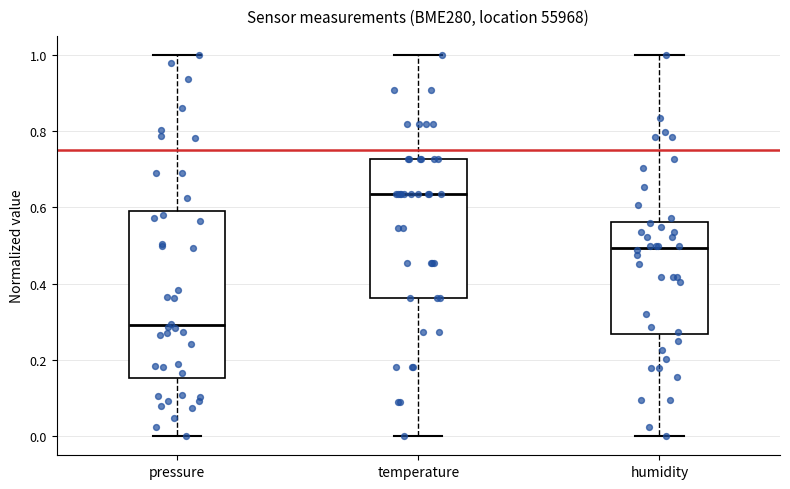

Reading left to right, transcribe this box plot: for each box, give where its median line is, the range the box spans, and where its two whiskers end, as read against the y-axis. The values are not printed on the chart, so give them approximately, as read against the axis.

pressure: median 0.30, box 0.16 to 0.60, whiskers 0.00 to 1.00
temperature: median 0.64, box 0.36 to 0.72, whiskers 0.00 to 1.00
humidity: median 0.50, box 0.26 to 0.56, whiskers 0.00 to 1.00